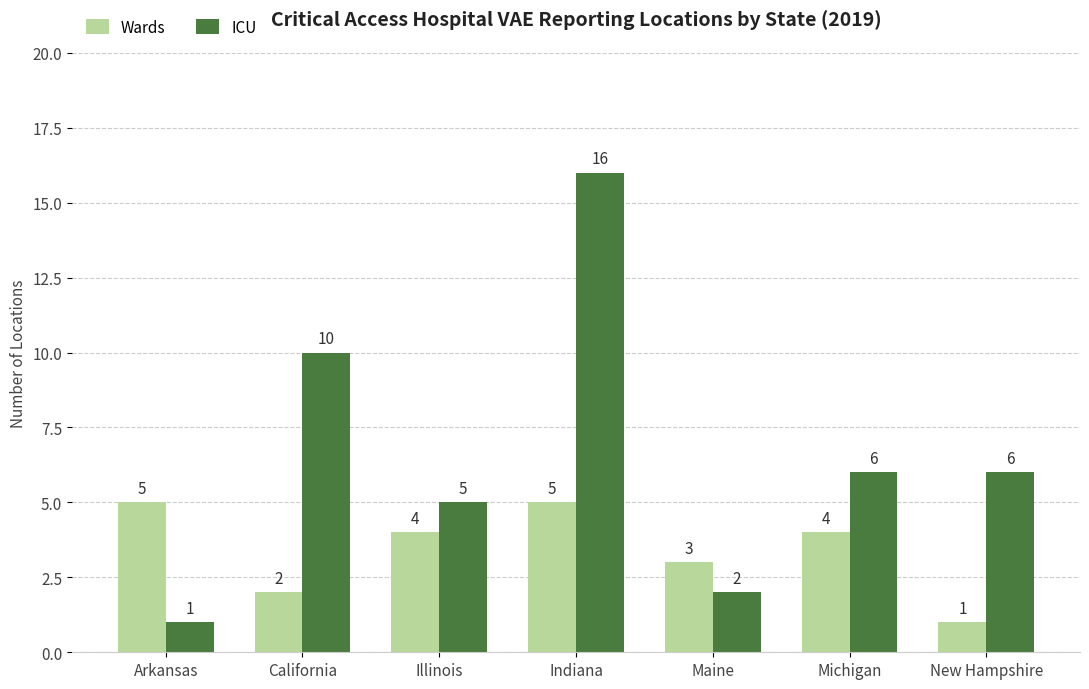

Is it true that Wards equals 1 at New Hampshire?

True